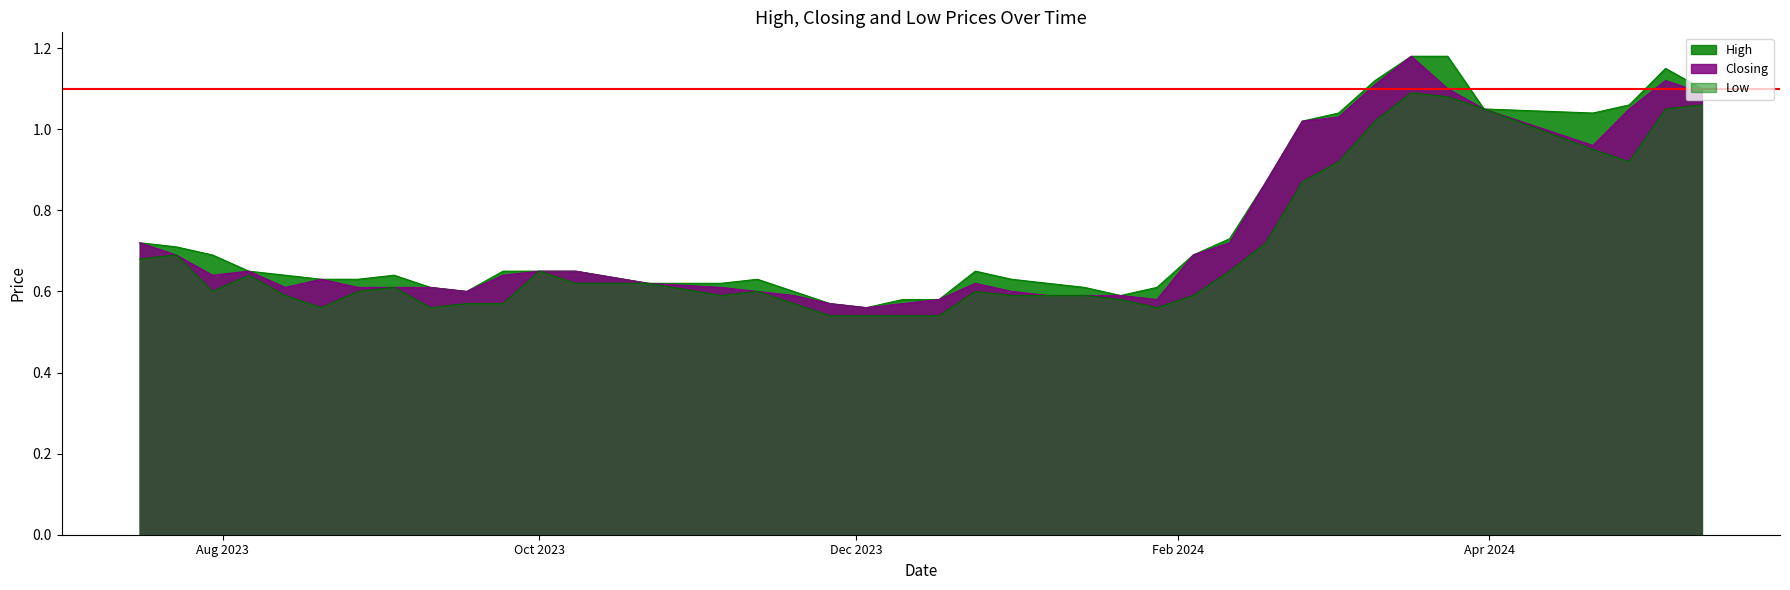

What is the value of the High point at the 27th from the left?

0.6